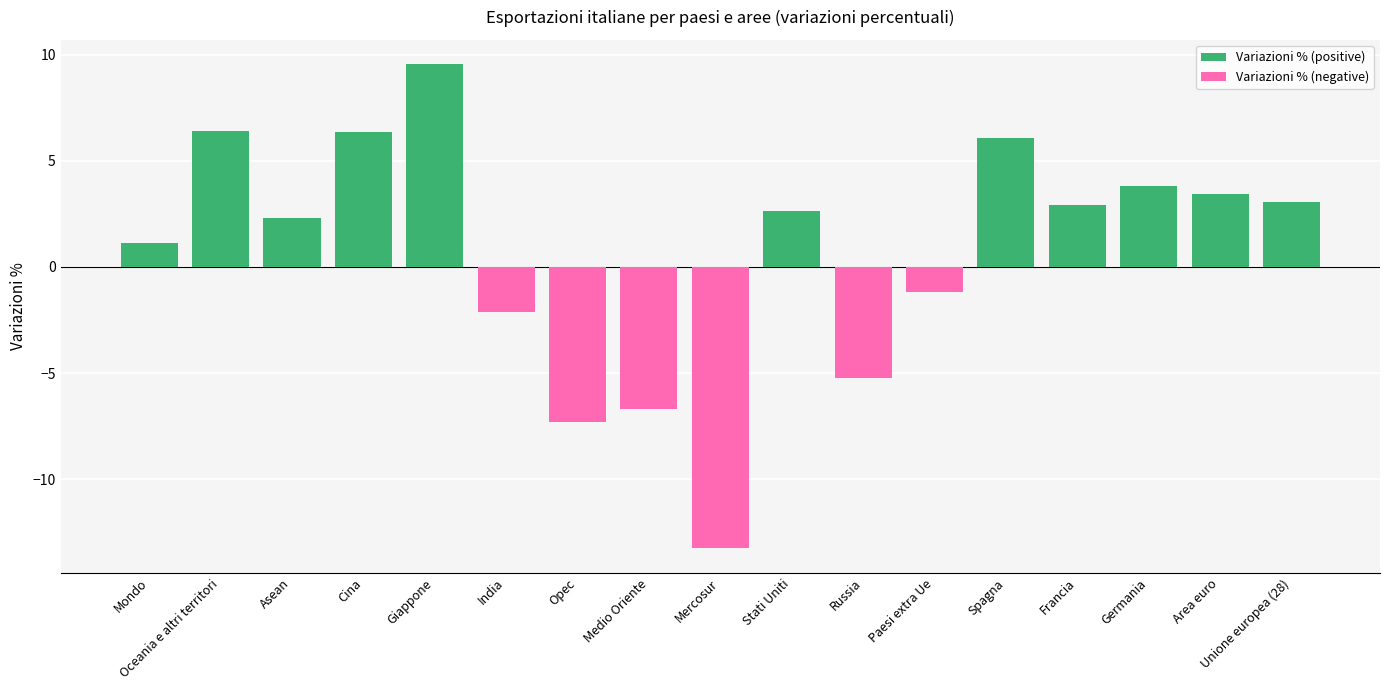

How many values in the Variazioni % (positive) series are below 2?

7